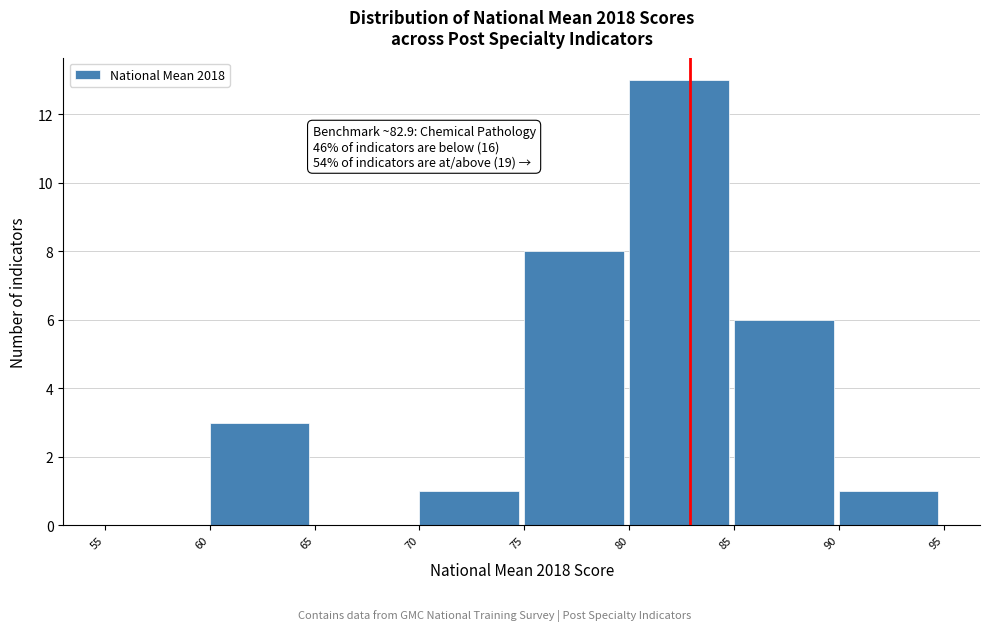

Over which range of the x-axis is the bar tallest?

80 to 85